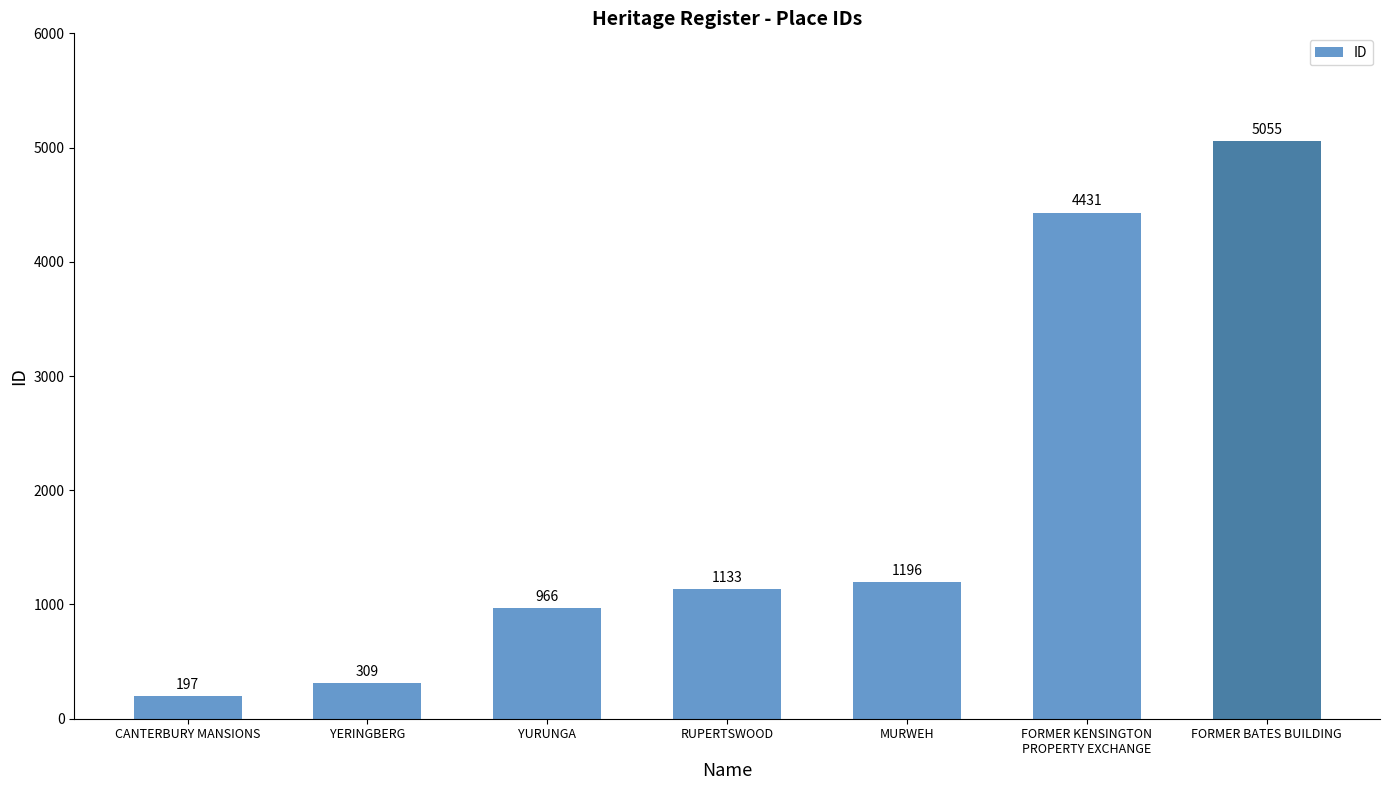

Count the number of data series in this chart.

1